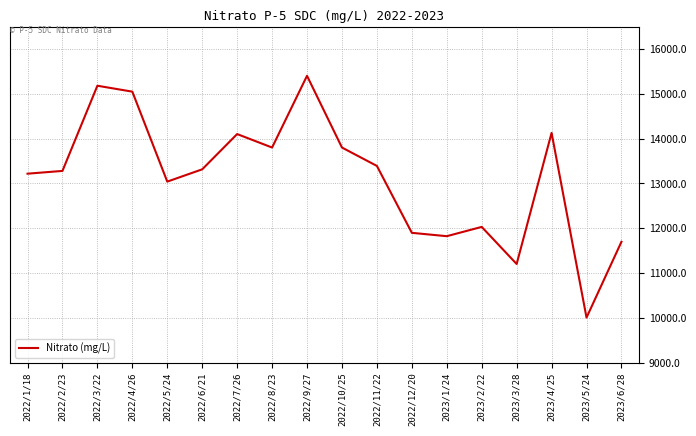

Which category has the highest value across all series?

2022/9/27